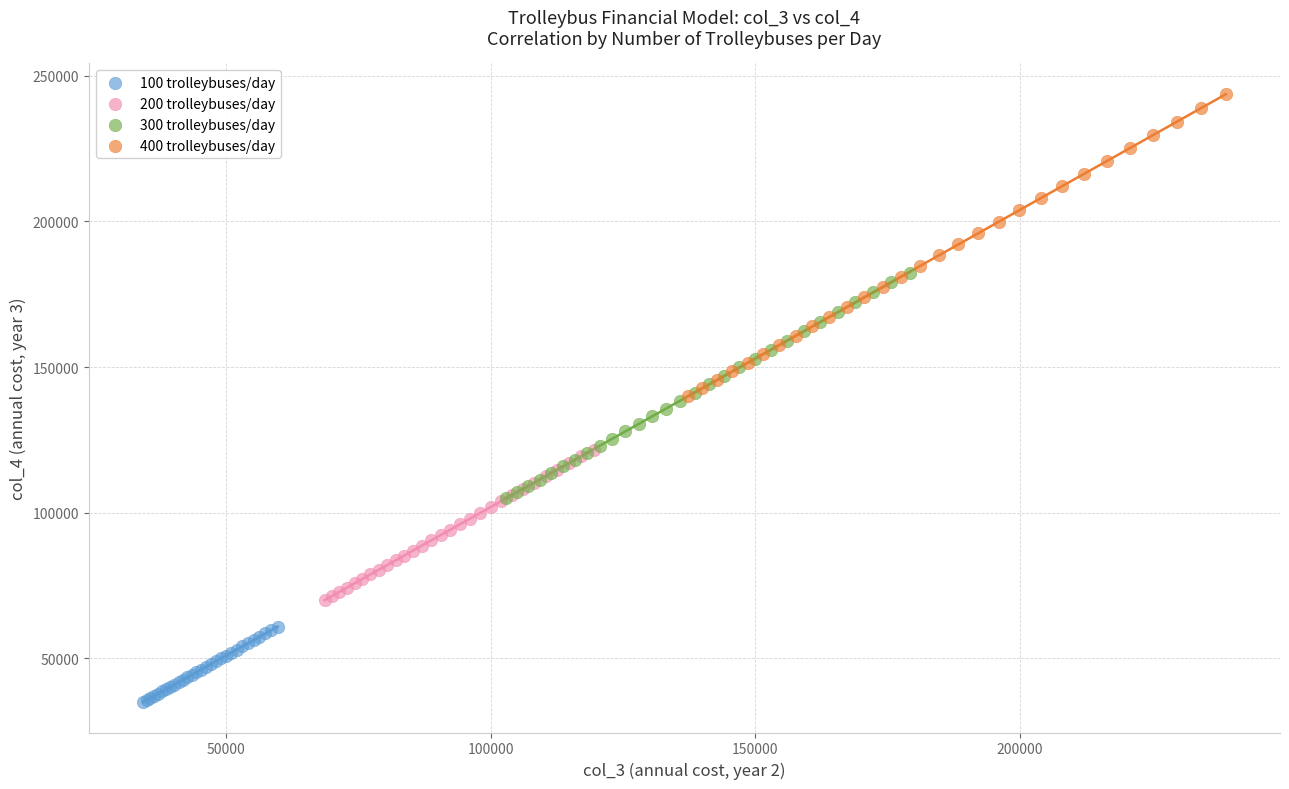

Which series reaches the maximum Y coordinate?

400 trolleybuses/day